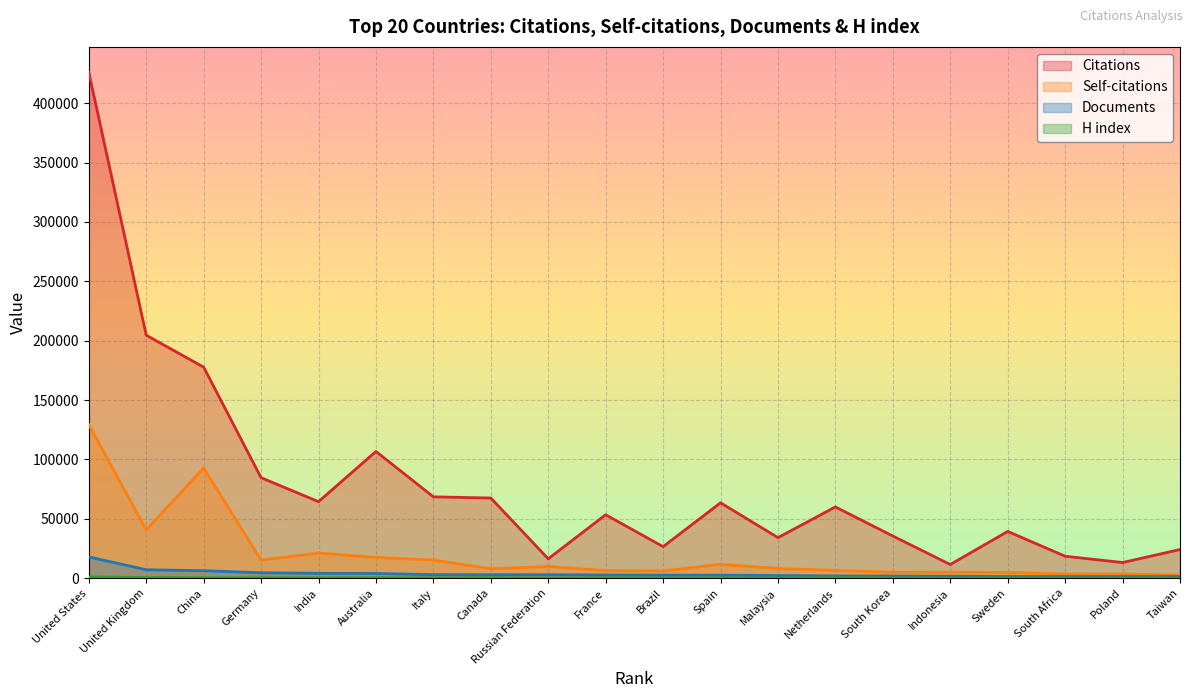

Where does the Documents series first go above 2663?

United States